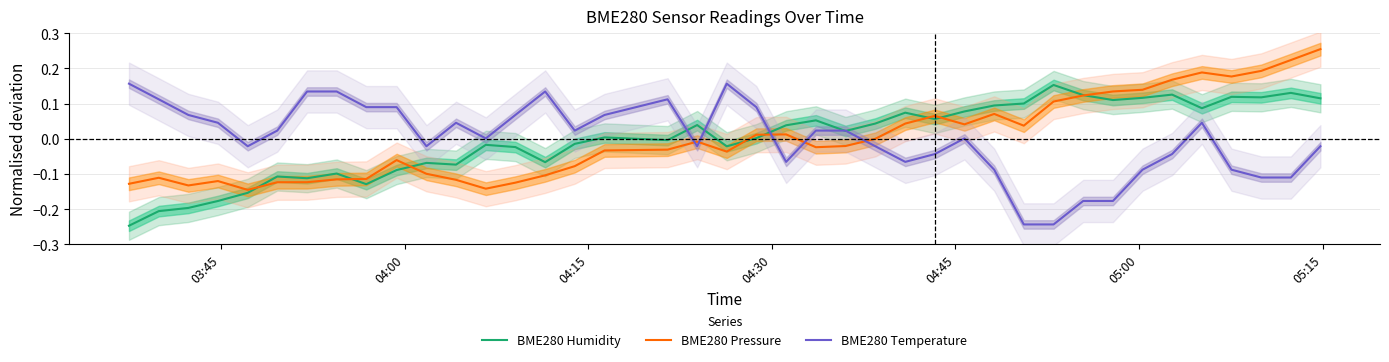

True or false: BME280 Pressure and BME280 Temperature intersect in this chart.

True